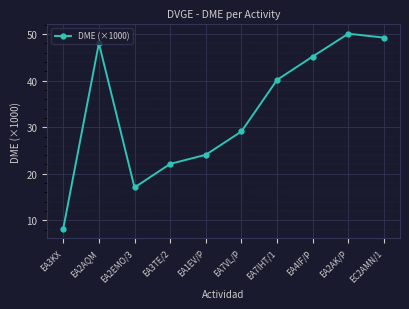

What is the ratio of the value at EA7IHT/1 to the value at EA7VL/P?

1.4